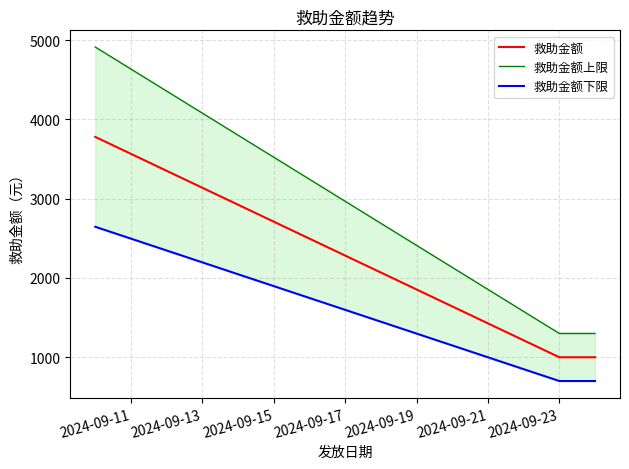

What is the maximum value for 救助金额?

3780